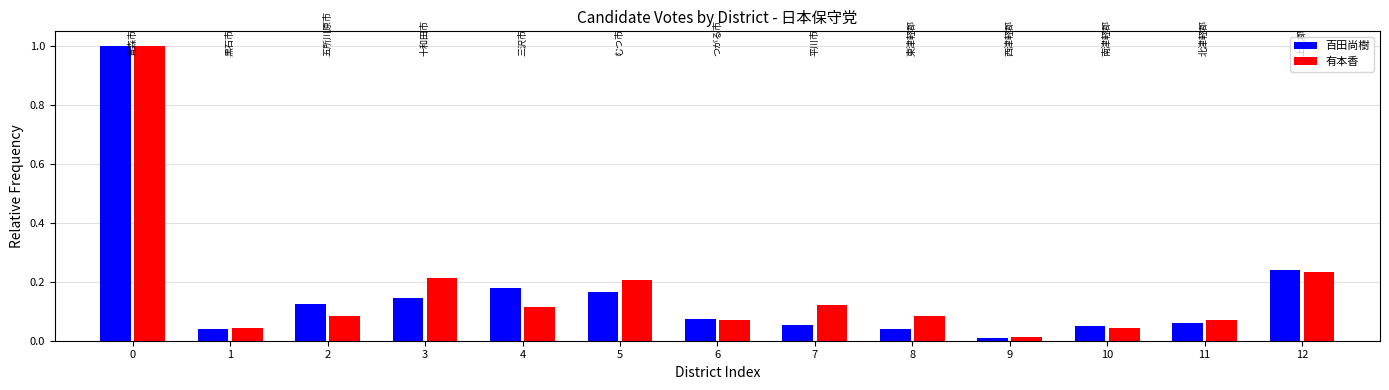

What is the difference between the maximum and second lowest values in the 百田尚樹 series?

1.0